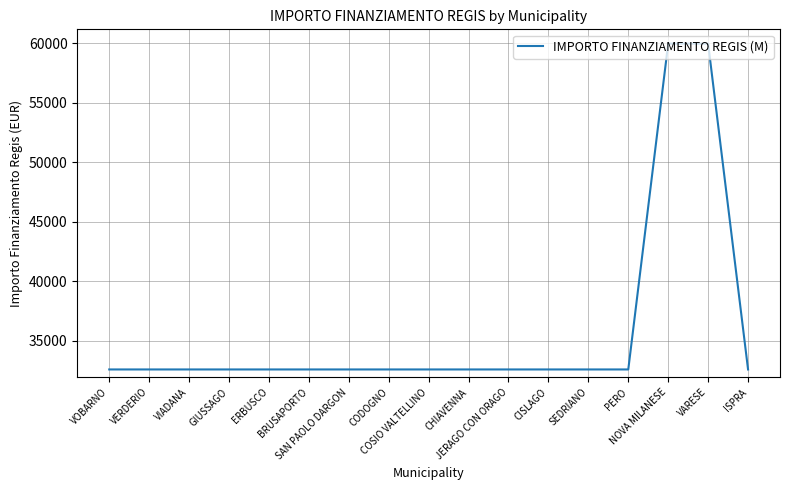

Reading left to right, list all the values displayed in this chart.

32589	32589	32589	32589	32589	32589	32589	32589	32589	32589	32589	32589	32589	32589	59966	59966	32589